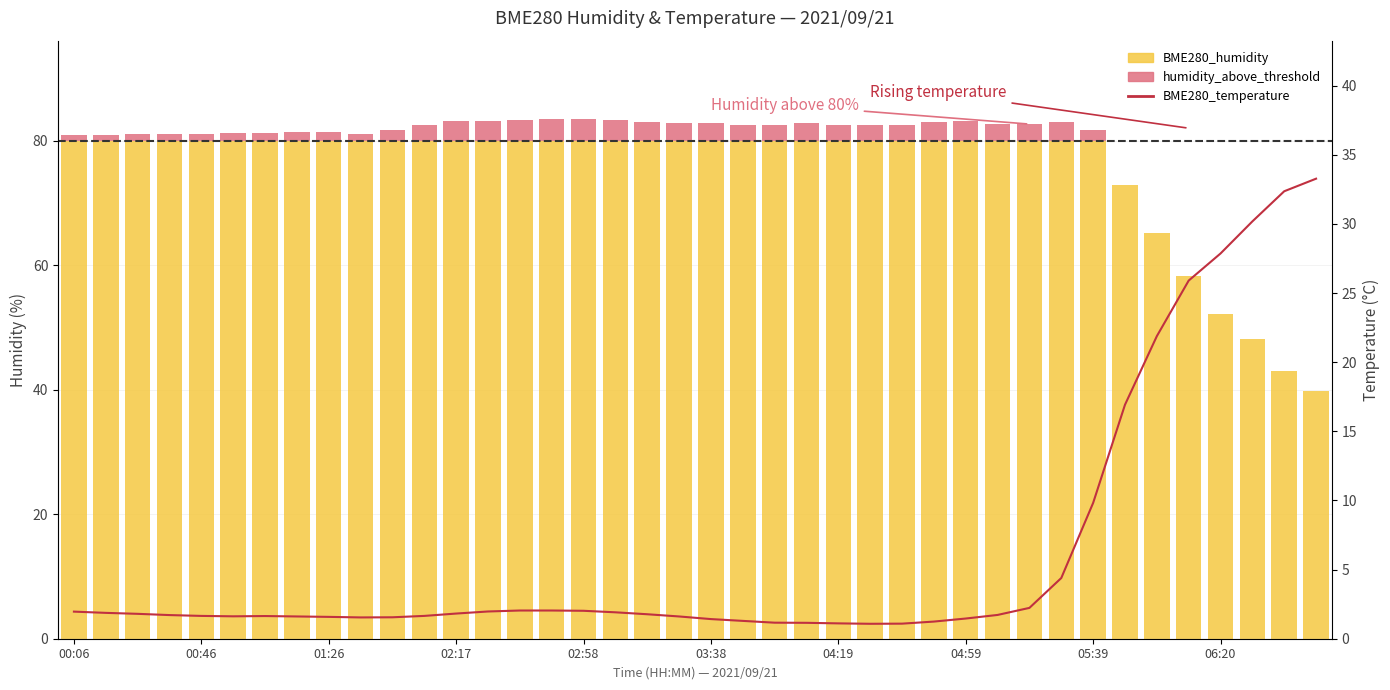

Reading left to right, extract all data points from this chart.

2.0	1.9	1.8	1.7	1.6	1.6	1.6	1.6	1.6	1.5	1.6	1.6	1.8	2.0	2.0	2.0	2.0	1.9	1.8	1.6	1.4	1.3	1.2	1.1	1.1	1.1	1.1	1.2	1.5	1.7	2.2	4.4	9.8	16.9	21.9	25.9	27.9	30.2	32.4	33.3